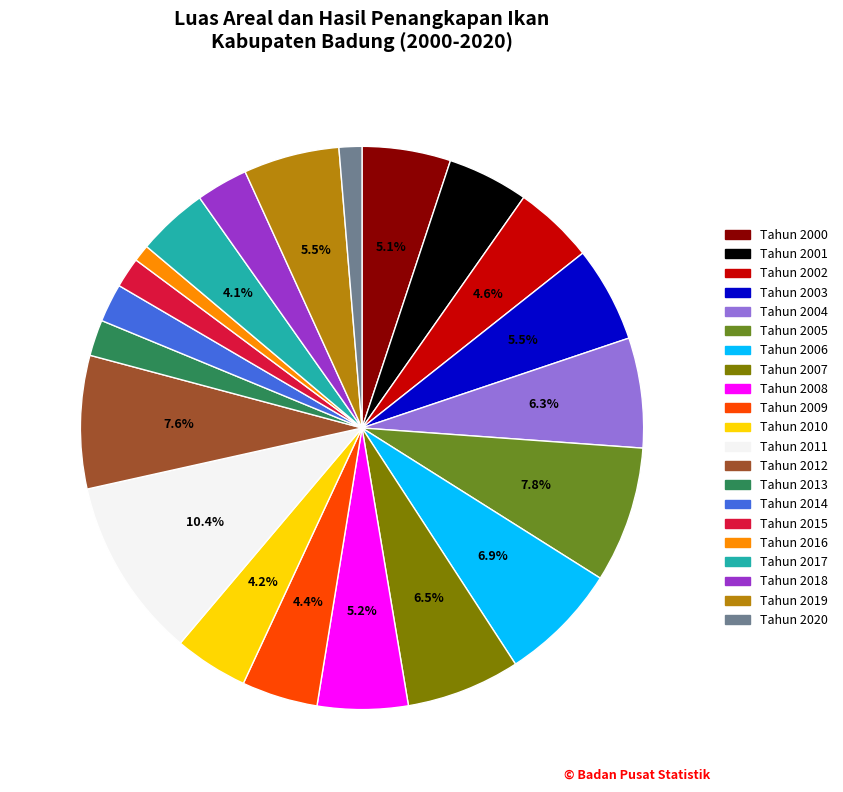

To the nearest percent, what is the average slice percentage?

5%